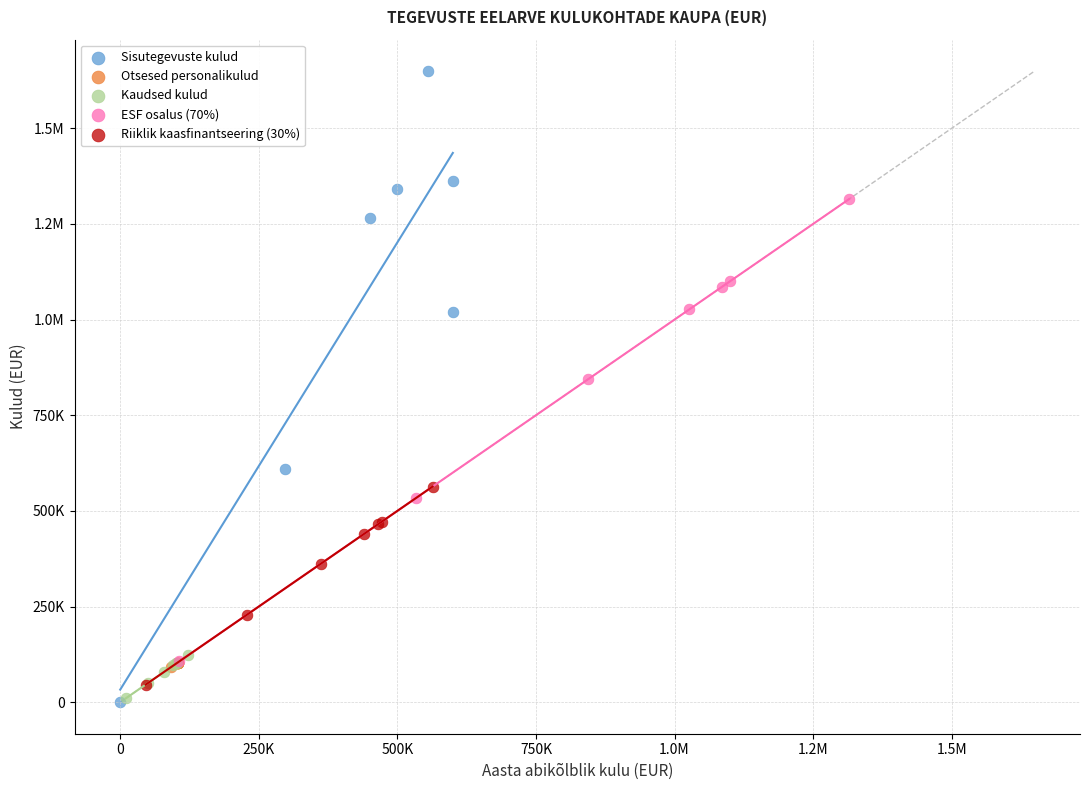

What are all the series names shown in the legend?

Sisutegevuste kulud, Otsesed personalikulud, Kaudsed kulud, ESF osalus (70%), Riiklik kaasfinantseering (30%)